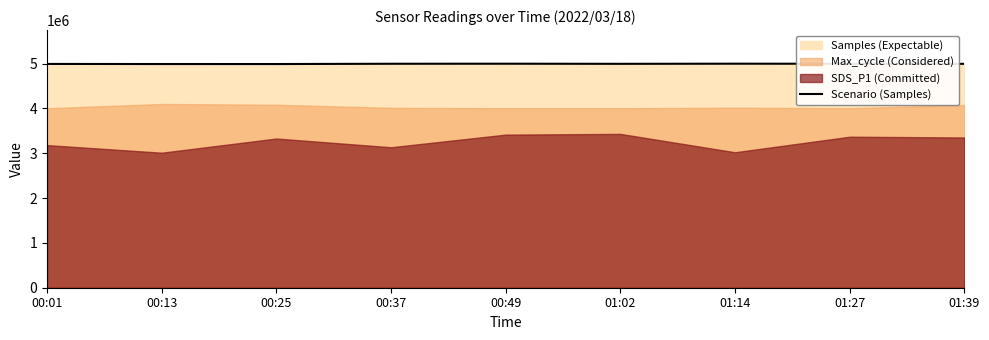

How many interior local peaks (higher than both neighbors) does the data have?

2